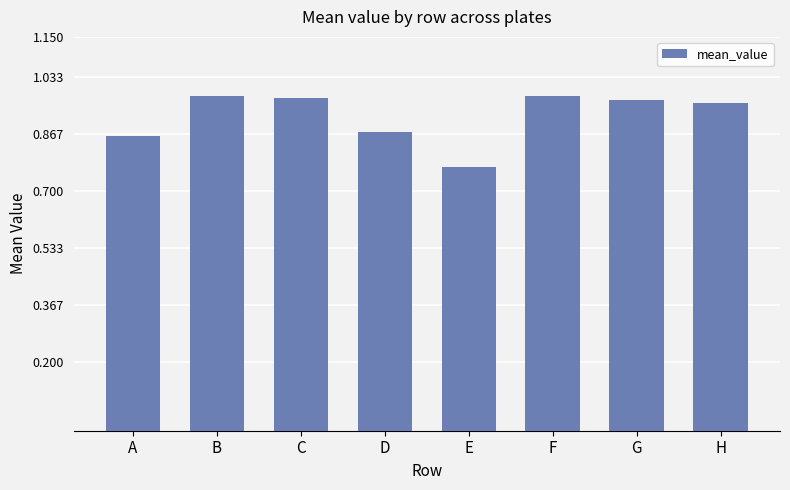

The value at E is 0.3. True or false?

False